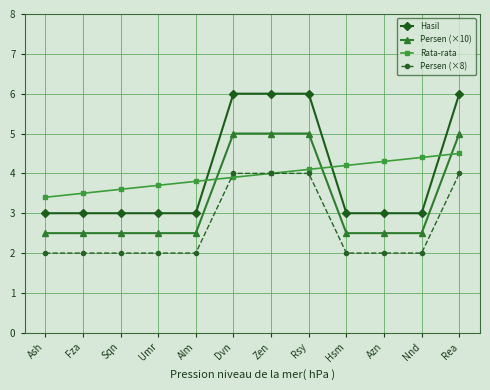

How many distinct data groups are displayed?

4